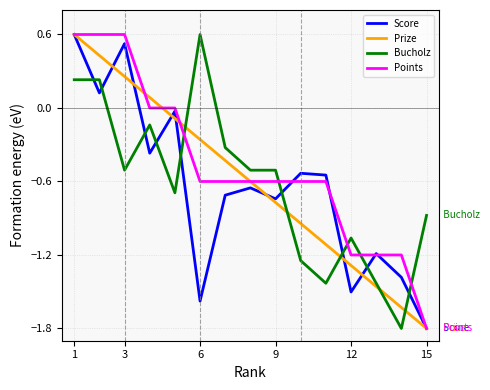

After their last crossing, which series has the higher values: Points or Bucholz?

Bucholz